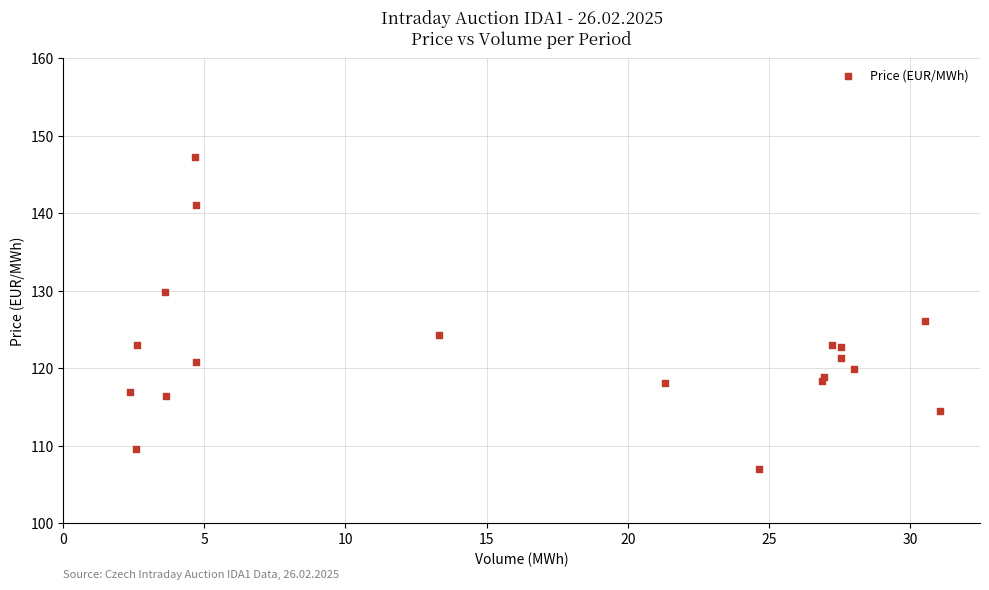

What Y value in the scatter plot is closest to 127?

126.2